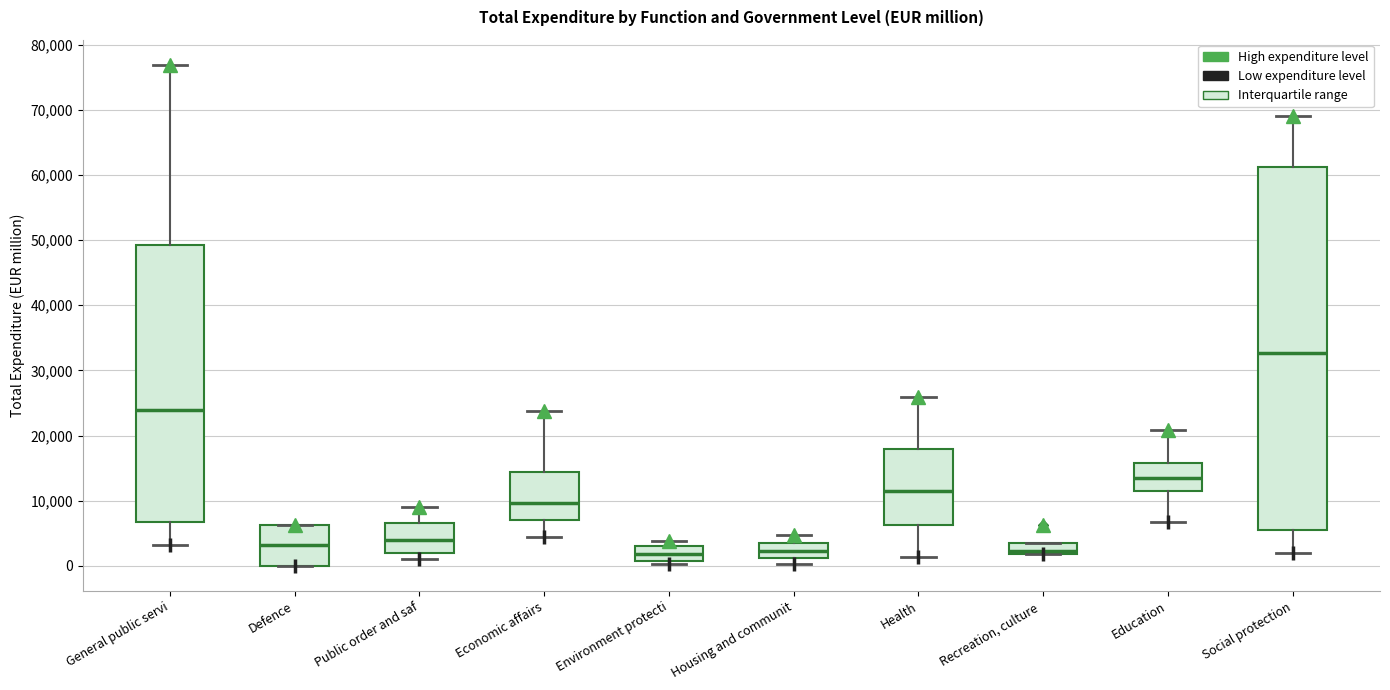

Where does the median line of the box for Environment protecti sit on the y-axis? The values are not printed on the chart, so give them approximately, as read against the axis.

2000